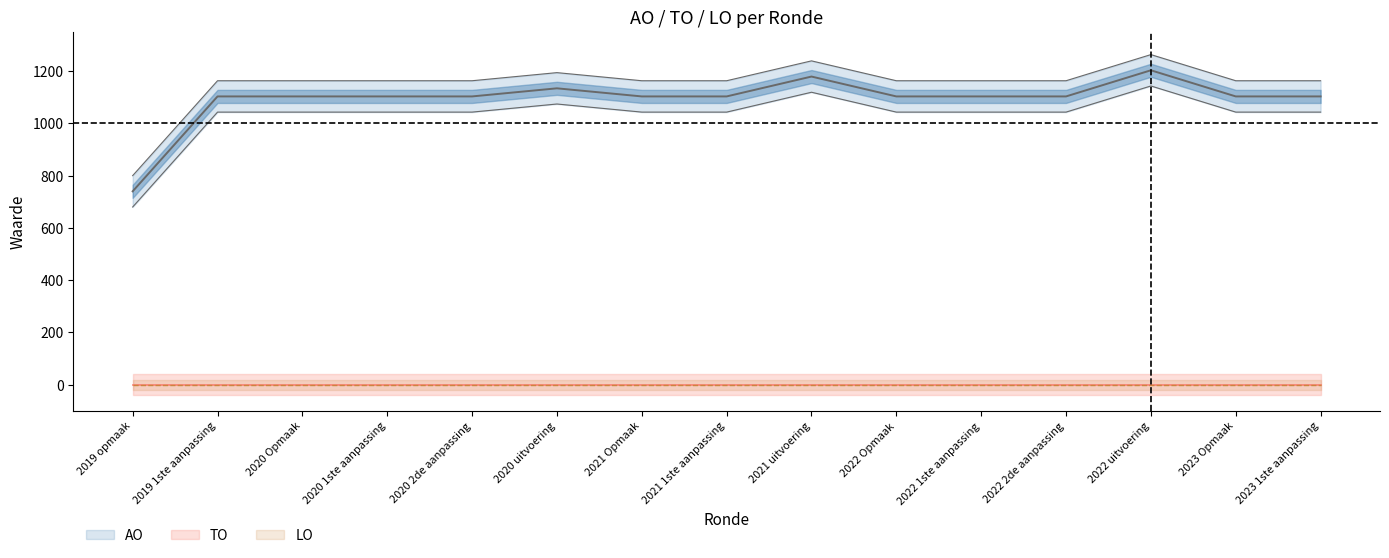

At how many categories does at least one series exceed 129?

15